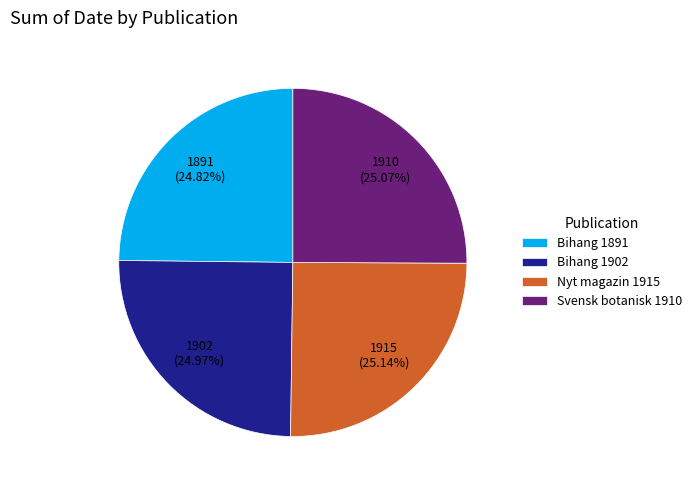

Approximately how many times larger is the value at Svensk botanisk 1910 compared to Bihang 1902?

1.0